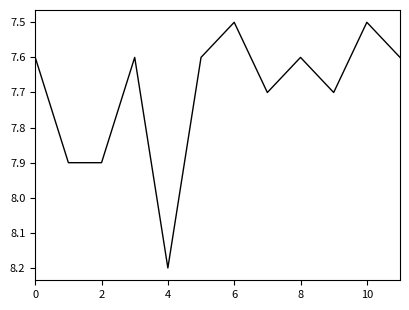

What is the maximum value shown in the chart?

8.2